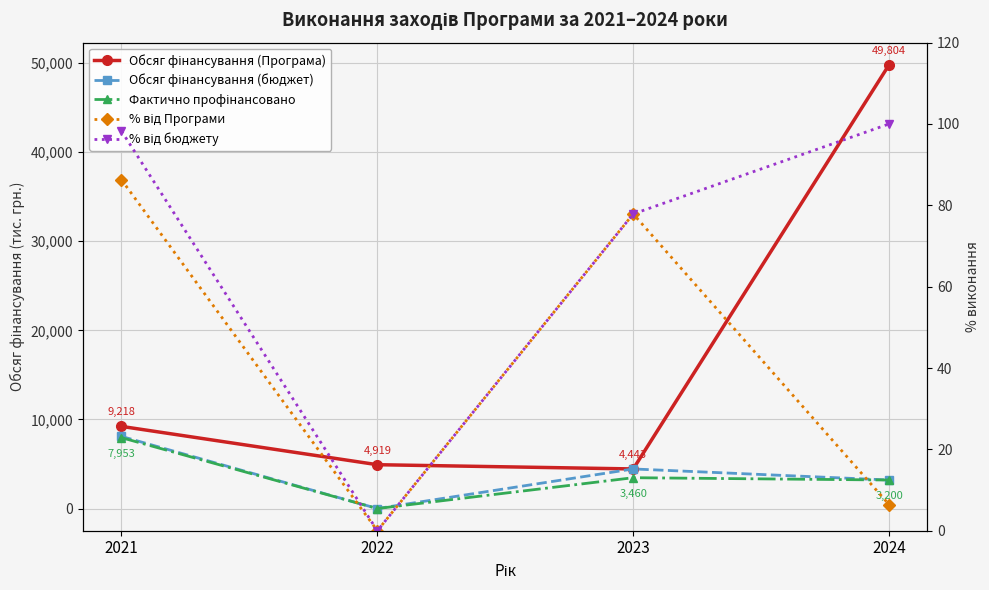

Reading right to left, transcribe all the data shown in this chart.

Обсяг фінансування (Програма): 2024=49804.3	2023=4442.6	2022=4919.3	2021=9218.1
Обсяг фінансування (бюджет): 2024=3200.3	2023=4442.6	2022=0.0	2021=8094.5
Фактично профінансовано: 2024=3200.3	2023=3459.5	2022=0.0	2021=7952.9
% від Програми: 2024=6.4	2023=77.9	2022=0.0	2021=86.3
% від бюджету: 2024=100.0	2023=77.9	2022=0.0	2021=98.2